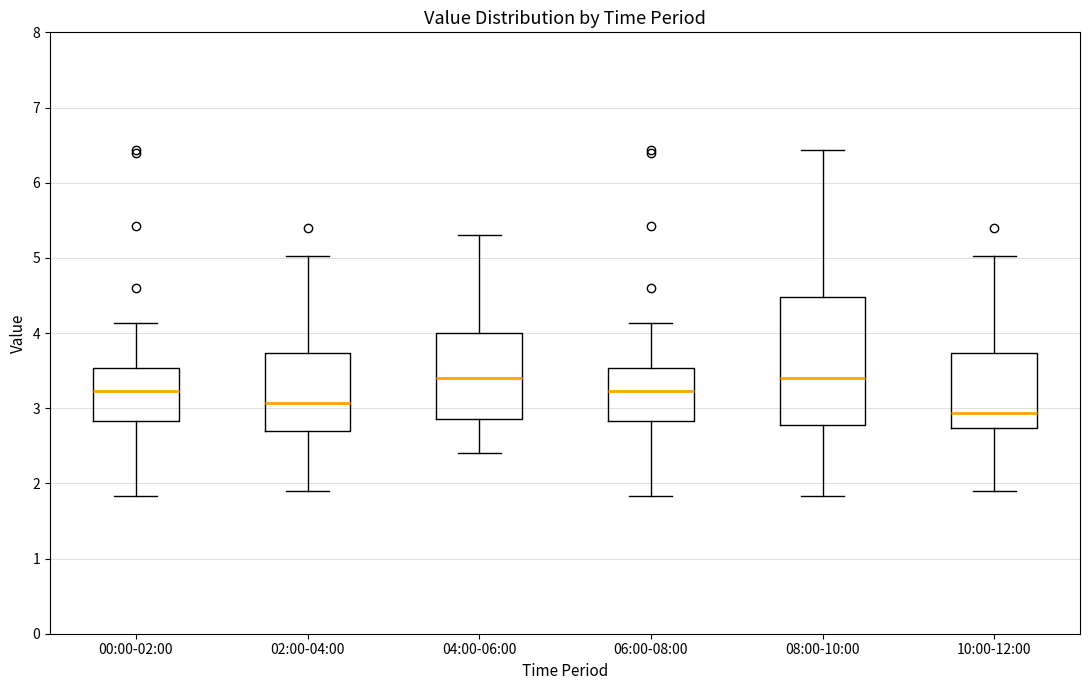

Which box is the tallest, from its lower edge to its upper edge?

08:00-10:00